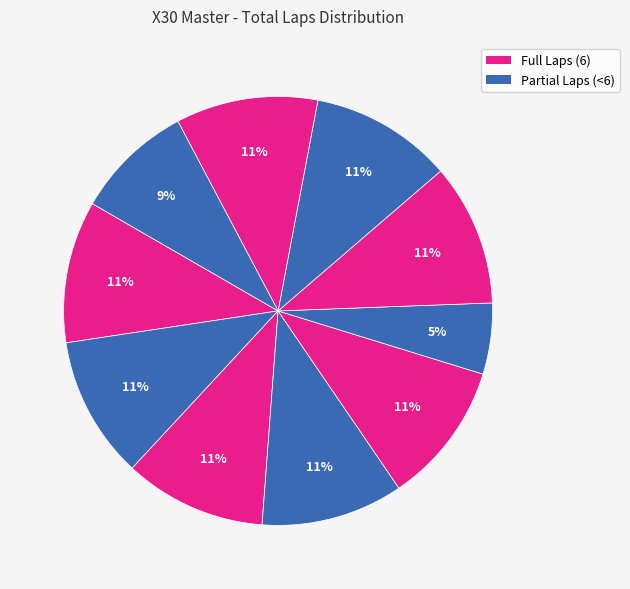

How many slices are in this pie chart?

10